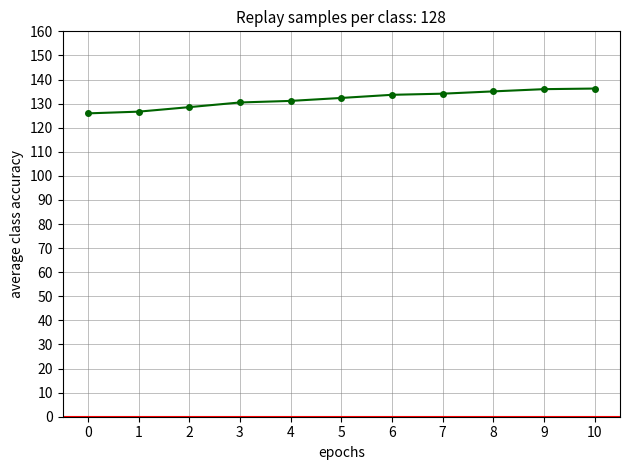

What is the approximate value at 7?

134.1